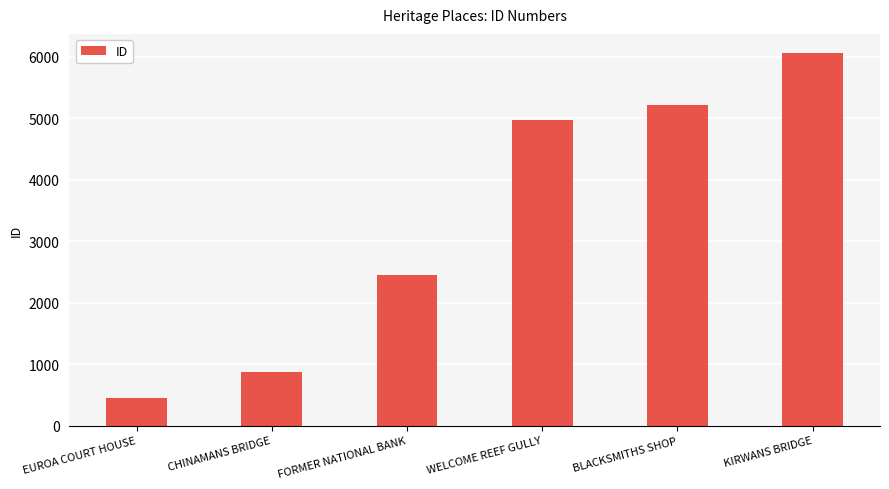

What is the maximum value shown in the chart?

6067